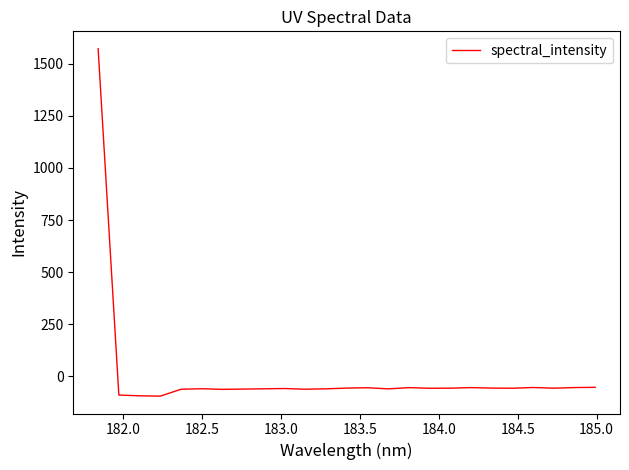

What is the difference between the maximum and minimum values?

1666.6